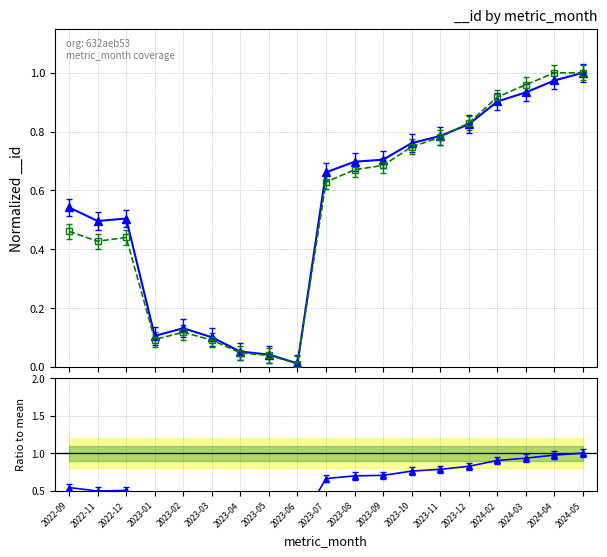

What is the approximate value at 2023-11?

0.8